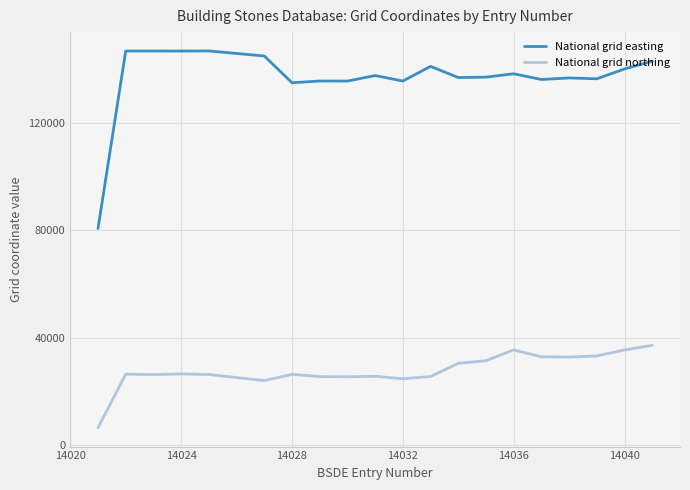

List the series in order of their peak value, lowest first.

National grid northing, National grid easting